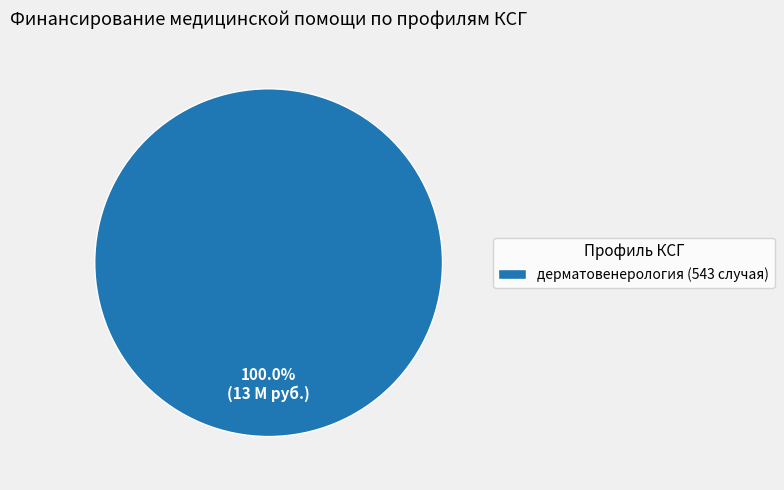

Is дерматовенерология (543 случая) the majority of the pie?

Yes